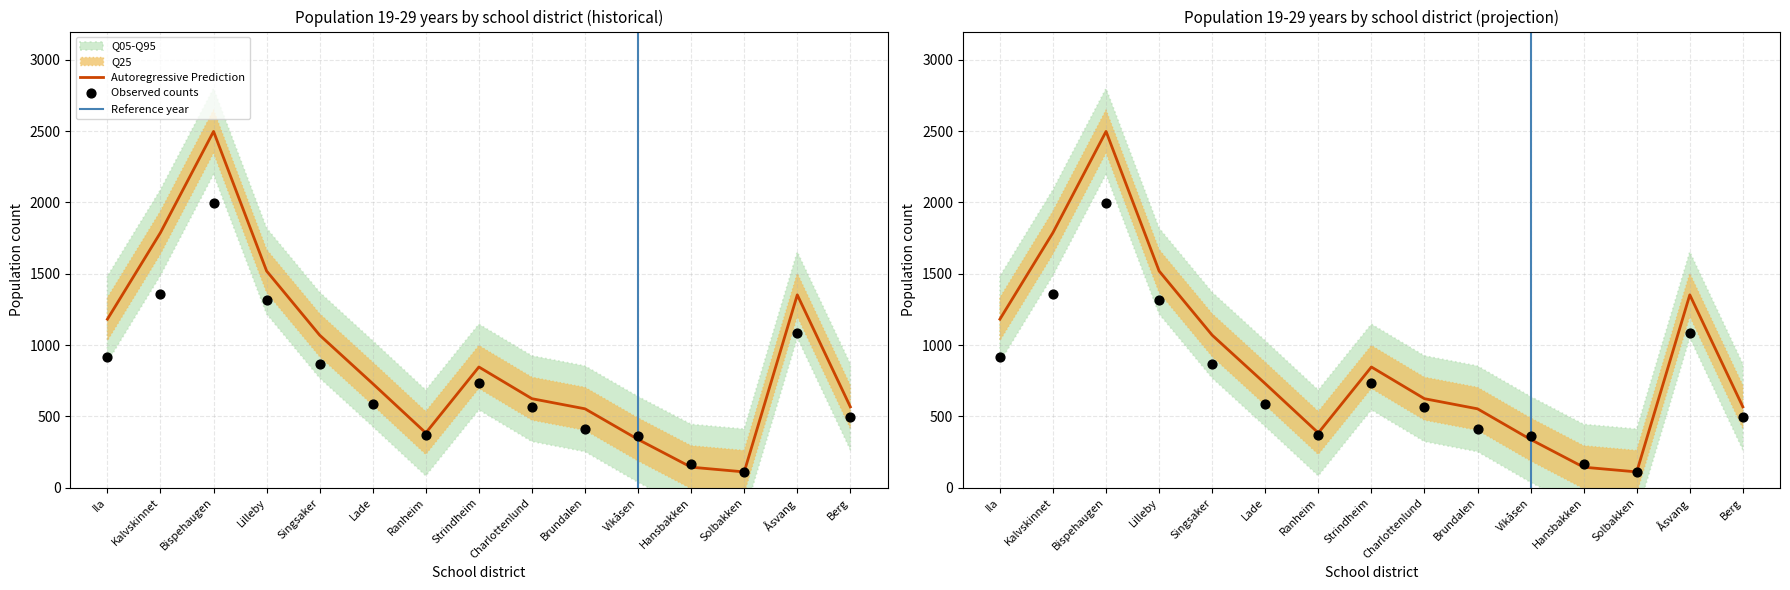

At how many categories does at least one series exceed 2261?

1